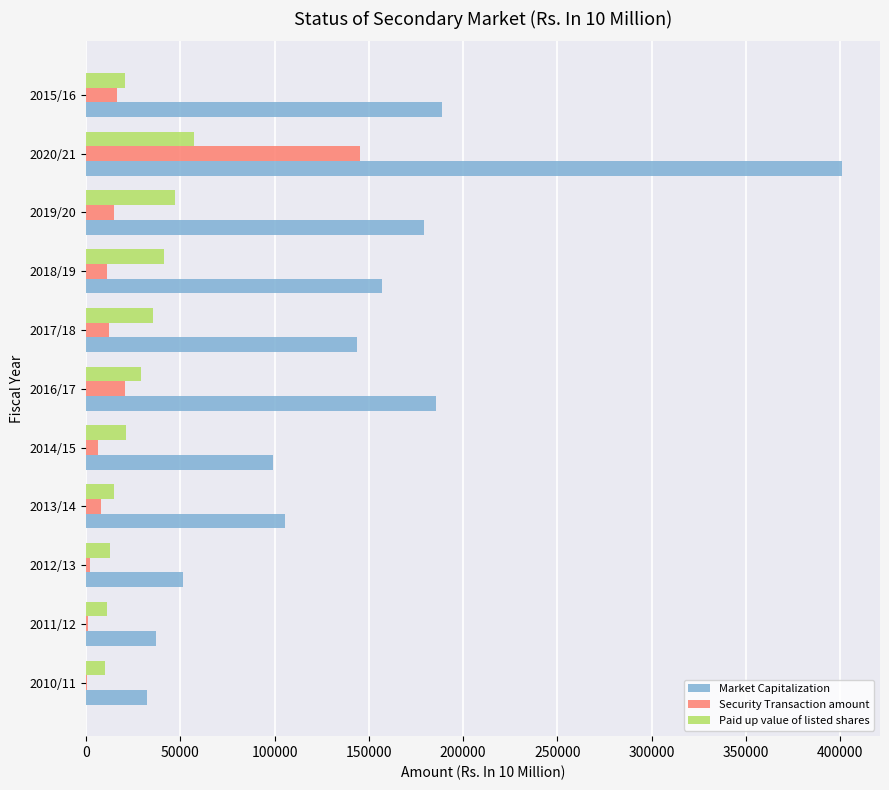

Which series changed the most between 2012/13 and 2016/17?

Market Capitalization